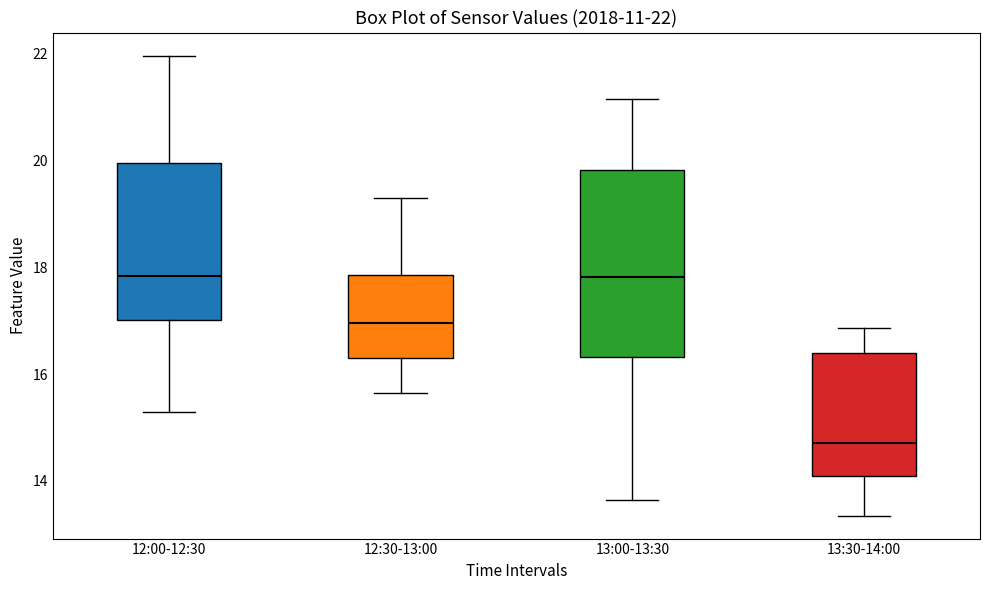

Which box has the lowest median line?

13:30-14:00